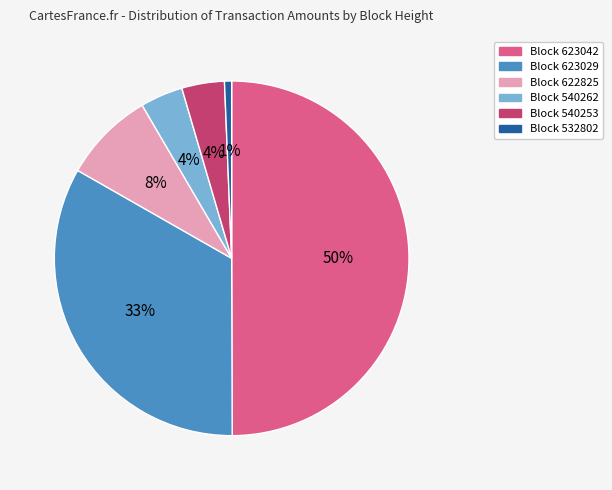

To the nearest percent, what is the difference between the largest and smallest slice percentages?

49%